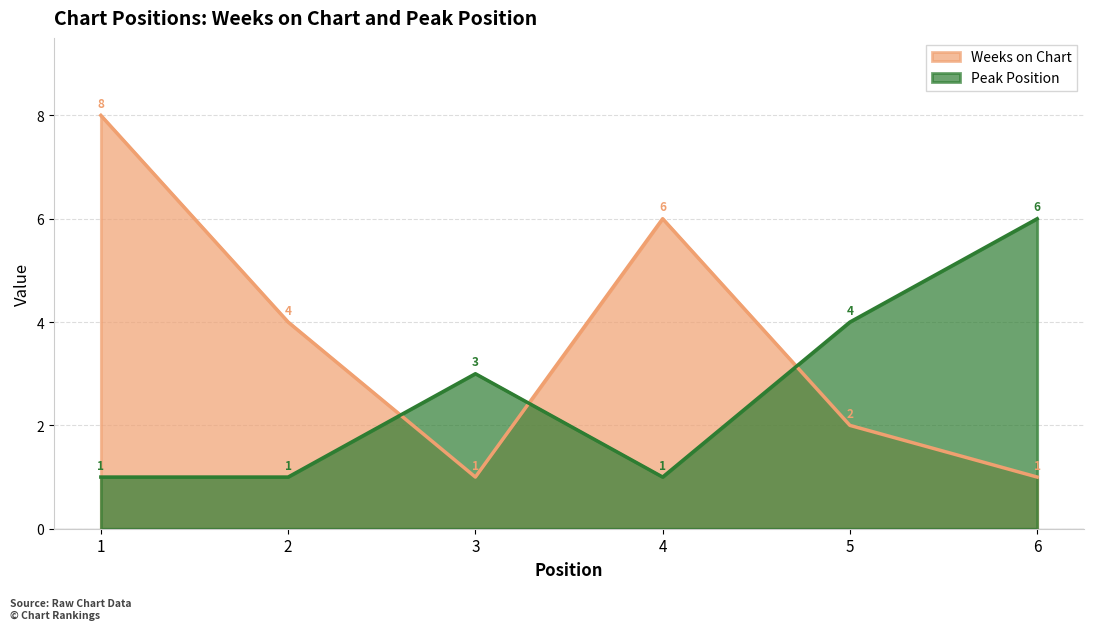

Count the Weeks on Chart values in the range 1 to 6.

5